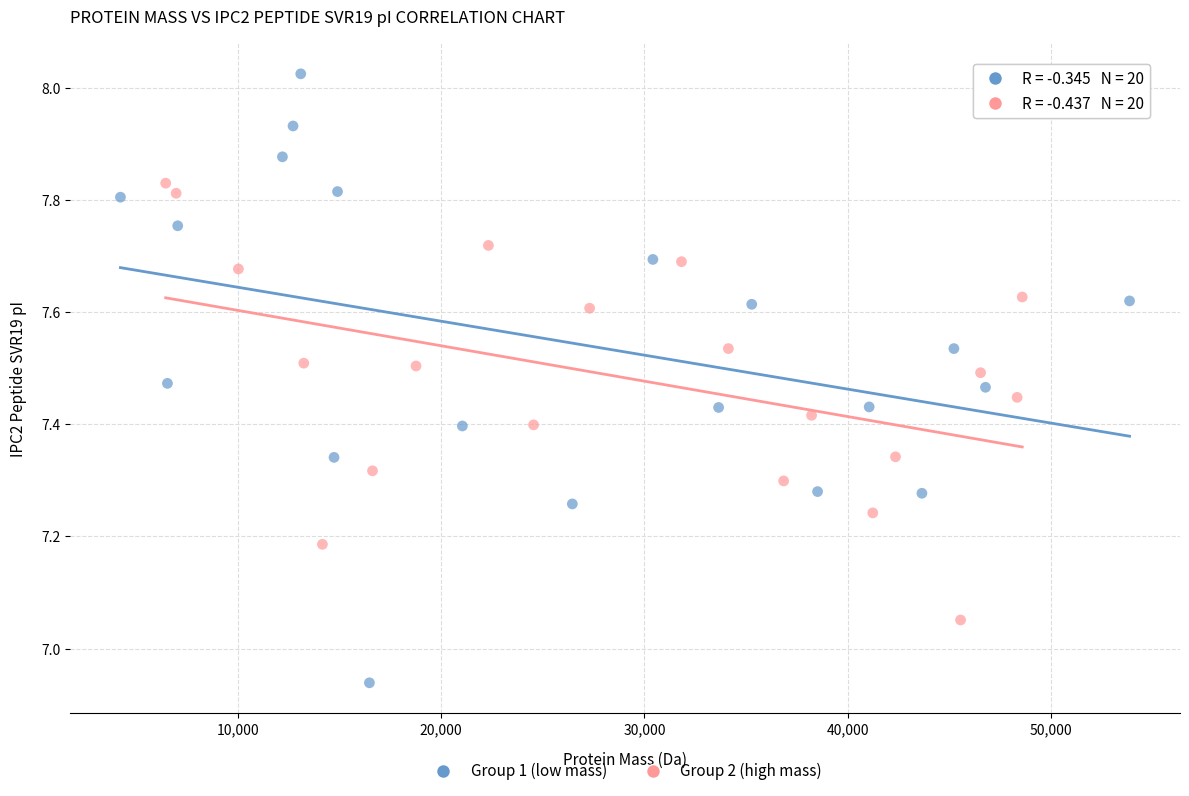

Which series reaches the maximum Y coordinate?

Group 1 (low mass)